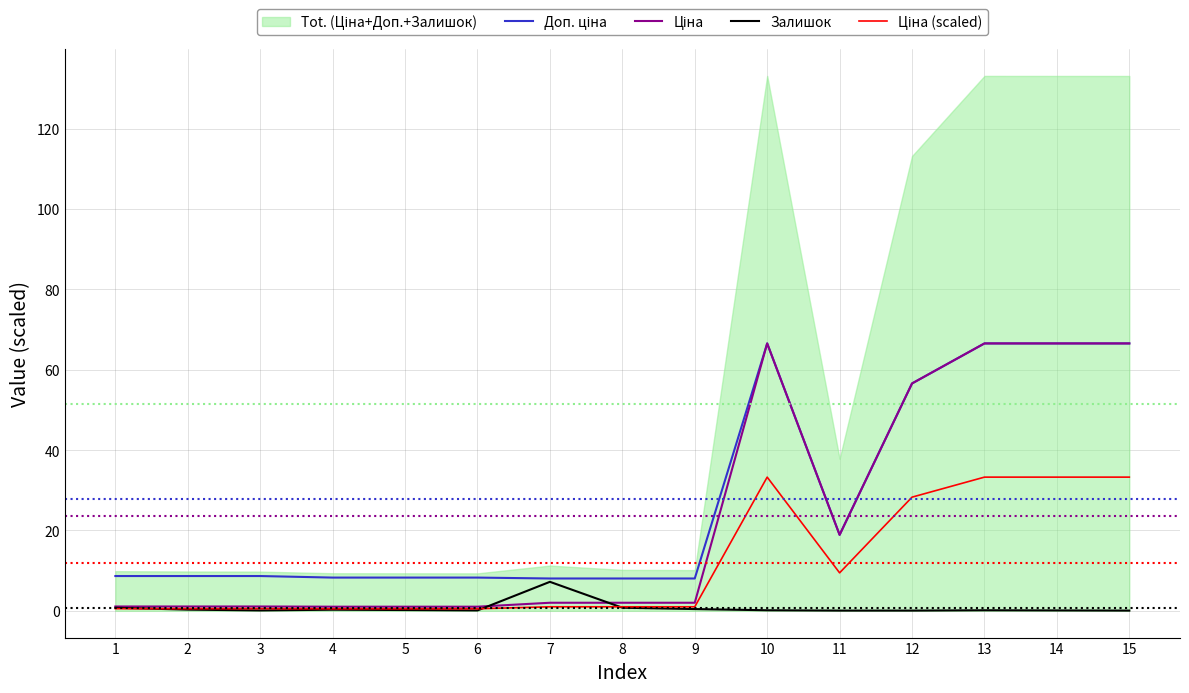

The value of Ціна (scaled) at 12 is 28.3. True or false?

True